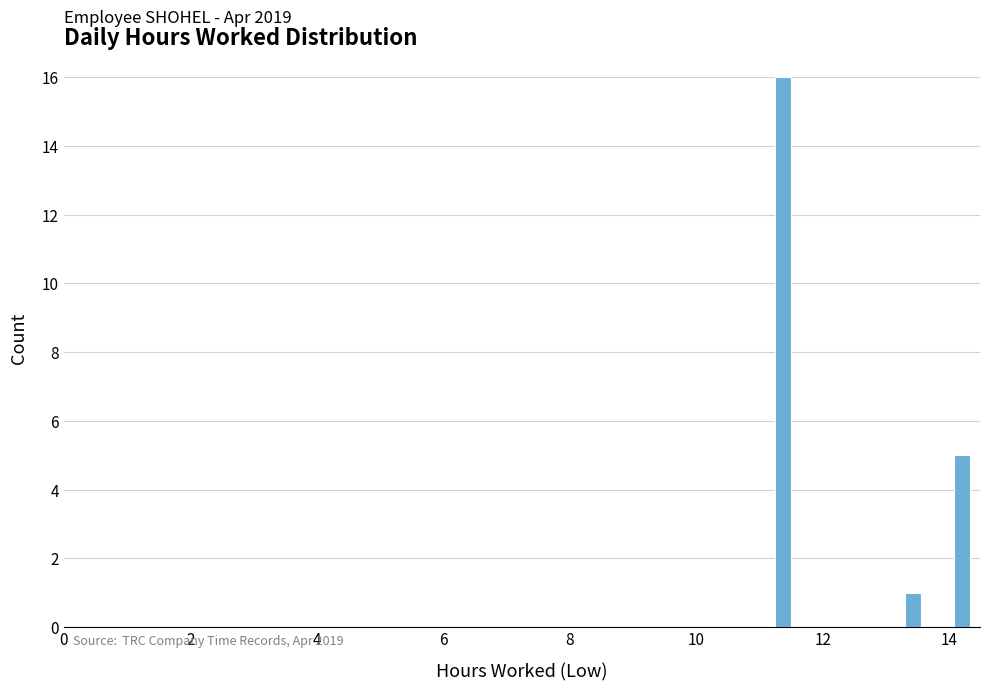

Read against the x-axis, roughly where is the centre of the tallest bar?

11.4